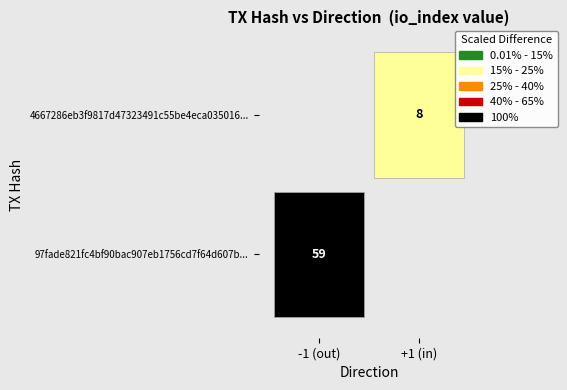

Reading right to left, transcribe all the data shown in this chart.

97fade821fc4bf90bac907eb1756cd7f64d607b: 0.2	1.0	59.0	-1.0
4667286eb3f9817d47323491c55be4eca035016: 0.2	1.0	8.0	1.0